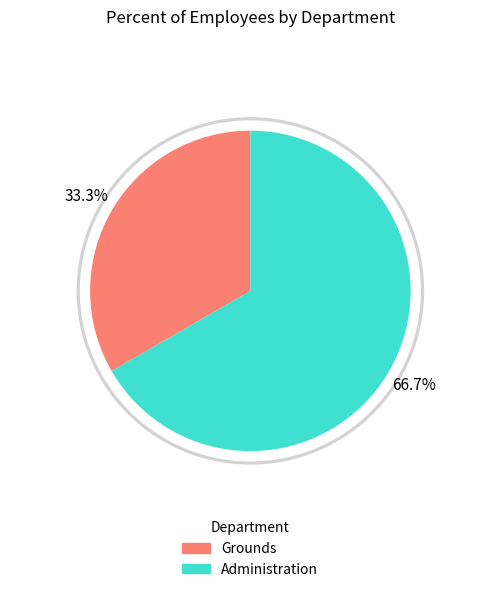

To the nearest percent, what percentage of the pie is Grounds?

33%